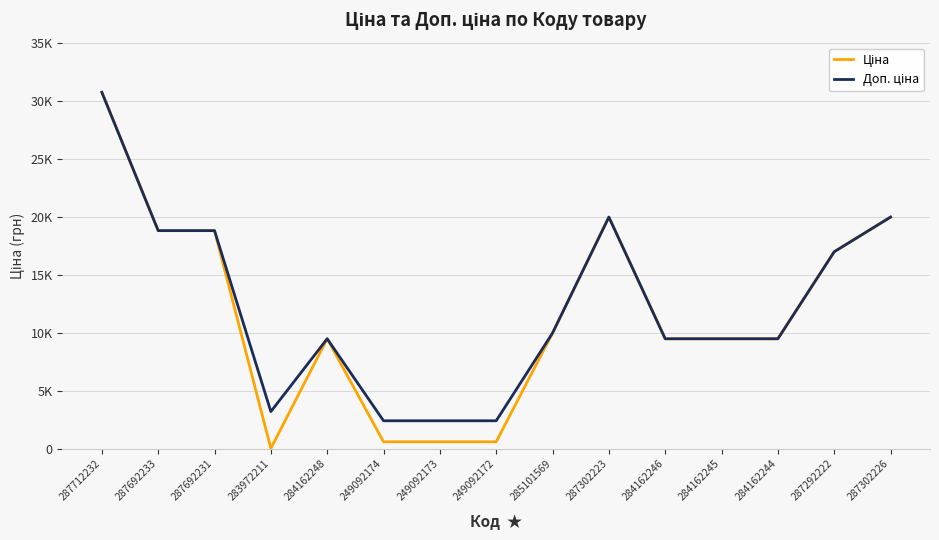

The Доп. ціна series shows 2145.0 at 283972211. True or false?

False